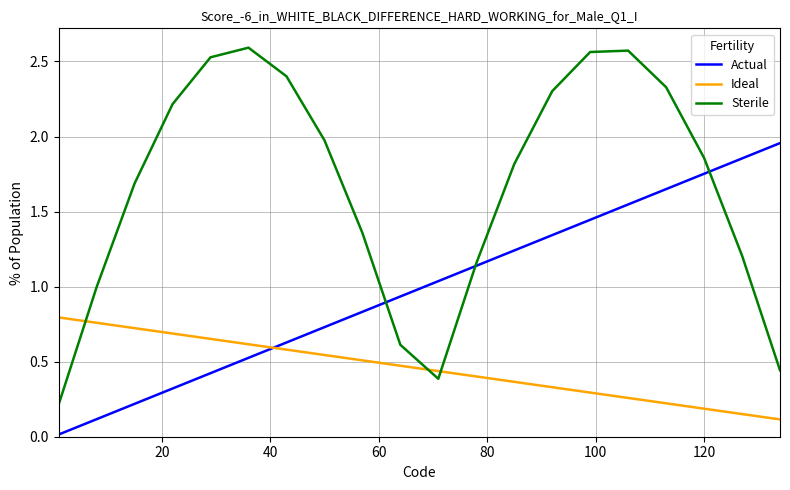

Which series has the largest total across all categories?

Sterile